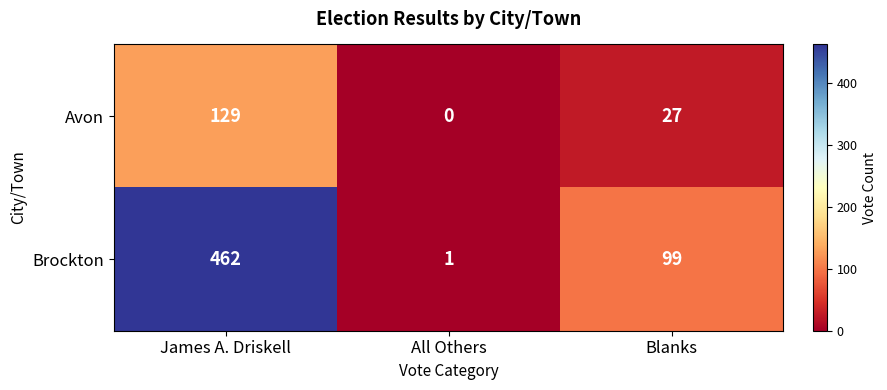

How many data points in Brockton are less than 99?

1